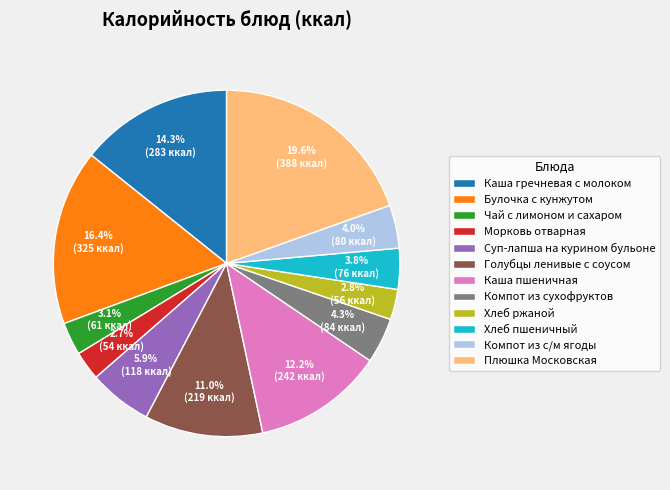

Which slice is the largest?

Плюшка Московская